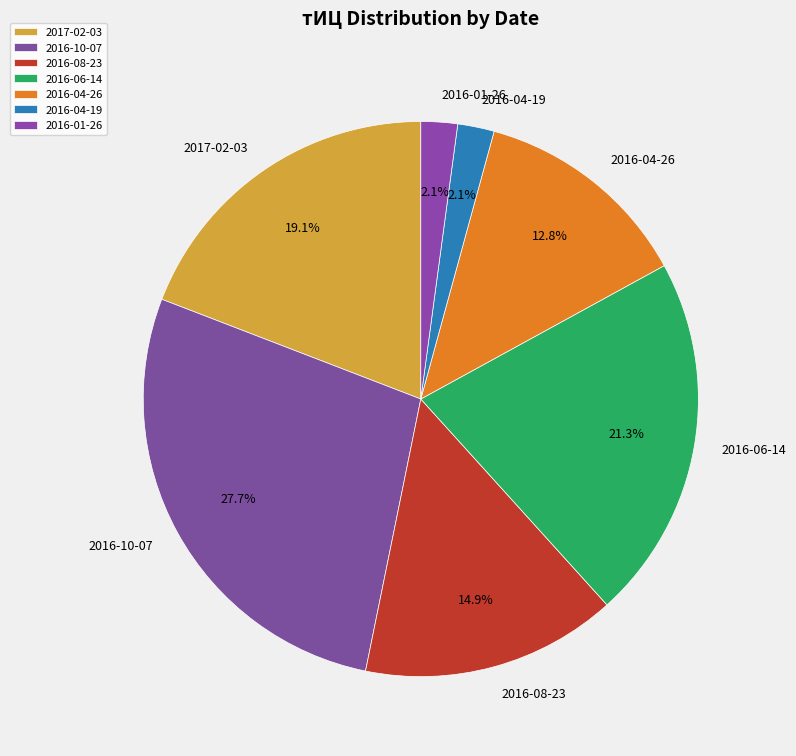

How many slices are in this pie chart?

7